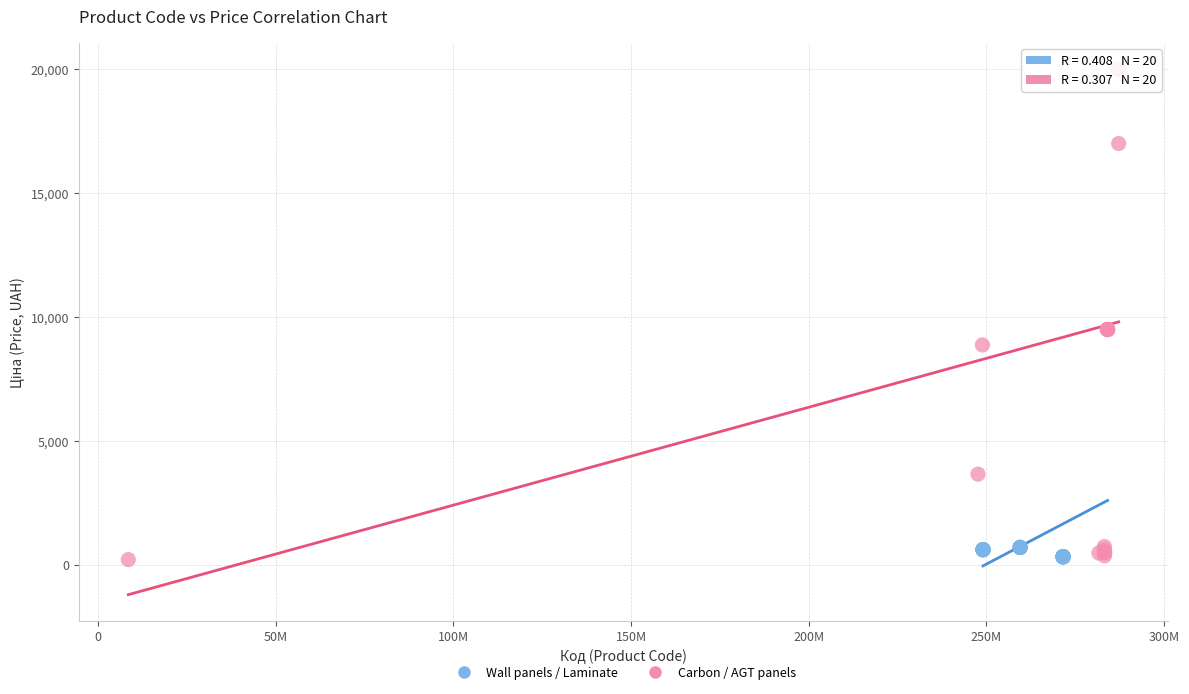

Which series has the widest spread of Y values?

Carbon / AGT panels